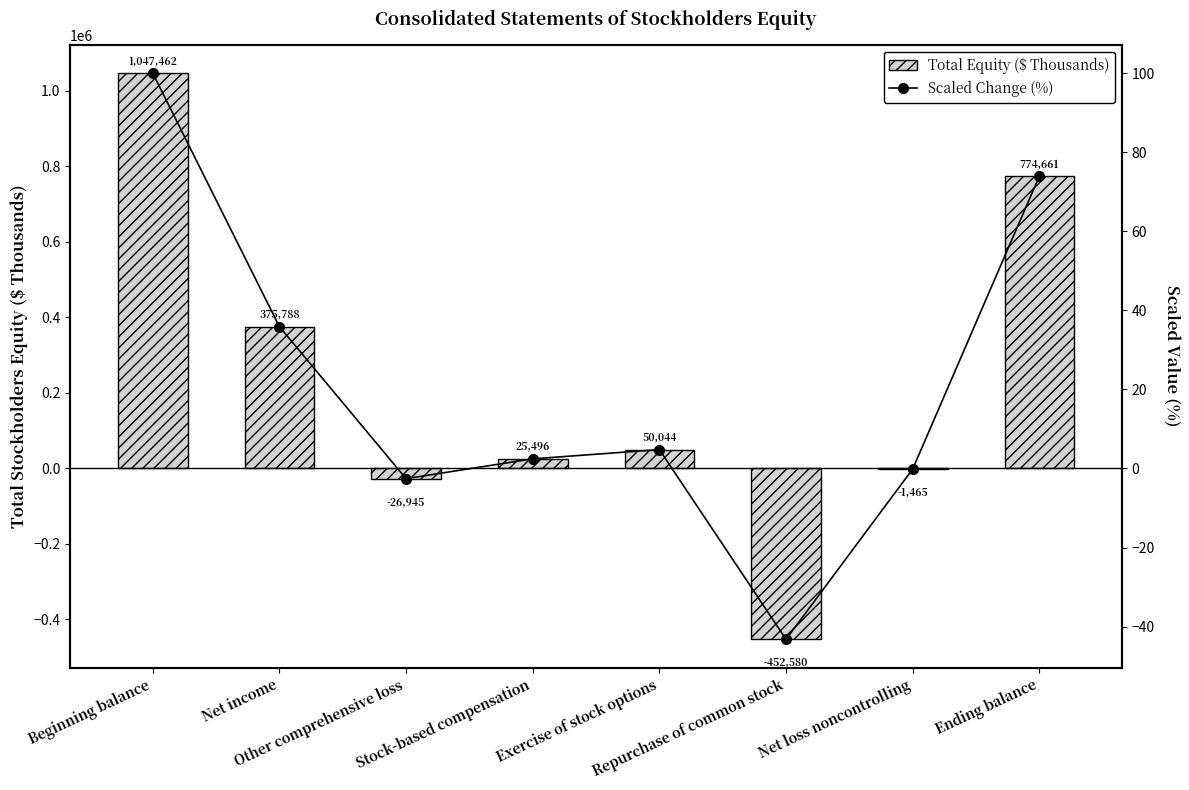

Rank the series by their maximum value, from highest to lowest.

Total Equity ($ Thousands), Scaled Change (%)